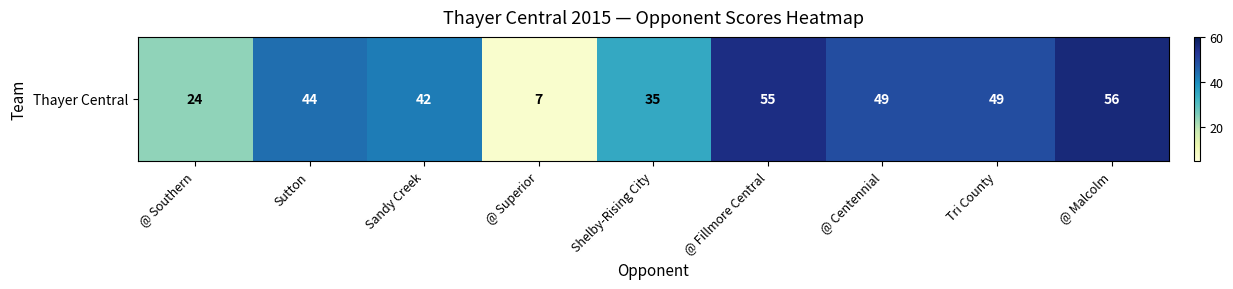

What is the change in value from @ Southern to Shelby-Rising City?

+11